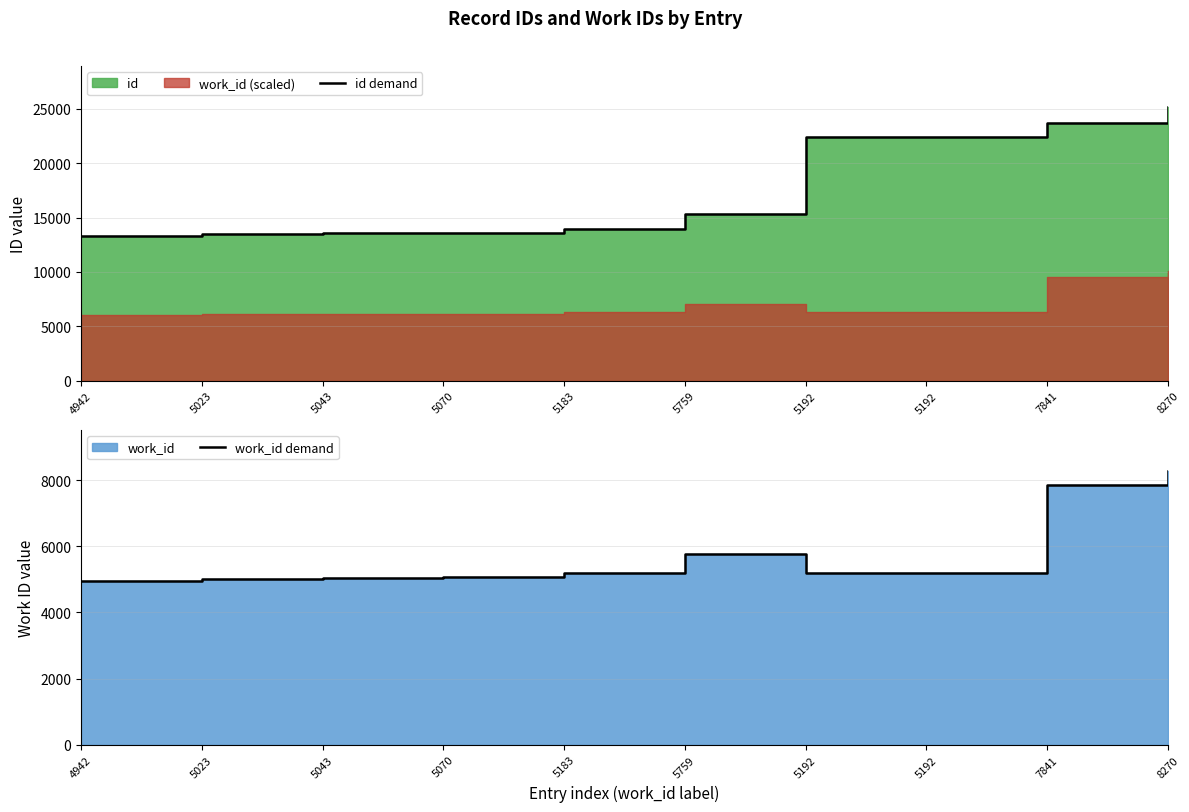

What is the label of the 1st point from the right?

8270